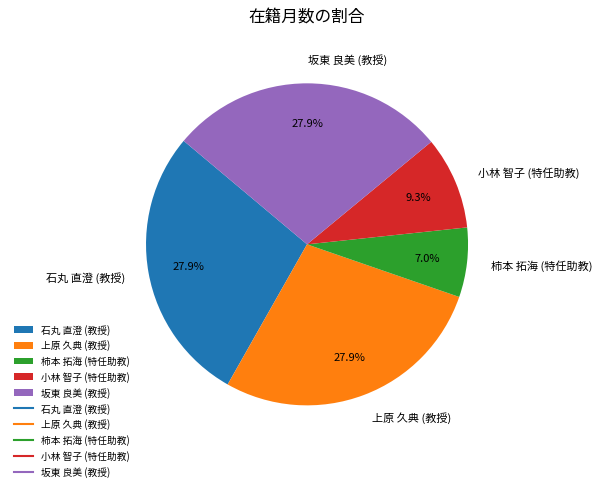

Which slice is the smallest?

柿本 拓海 (特任助教)